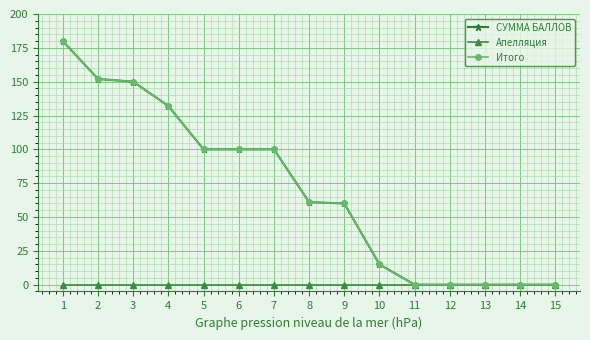

Reading left to right, transcribe all the data shown in this chart.

СУММА БАЛЛОВ: 1=180	2=152	3=150	4=132	5=100	6=100	7=100	8=61	9=60	10=15	11=0	12=0	13=0	14=0	15=0
Апелляция: 1=0	2=0	3=0	4=0	5=0	6=0	7=0	8=0	9=0	10=0	11=0	12=0	13=0	14=0	15=0
Итого: 1=180	2=152	3=150	4=132	5=100	6=100	7=100	8=61	9=60	10=15	11=0	12=0	13=0	14=0	15=0